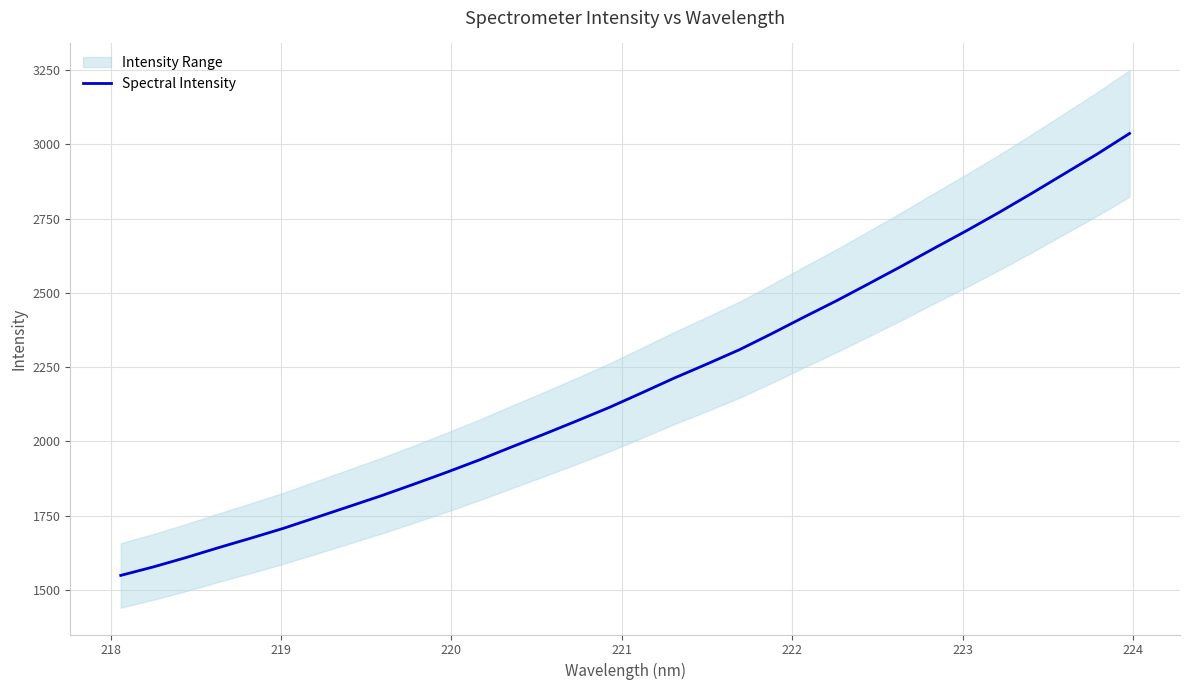

True or false: the data has more than 1 interior local peaks.

False